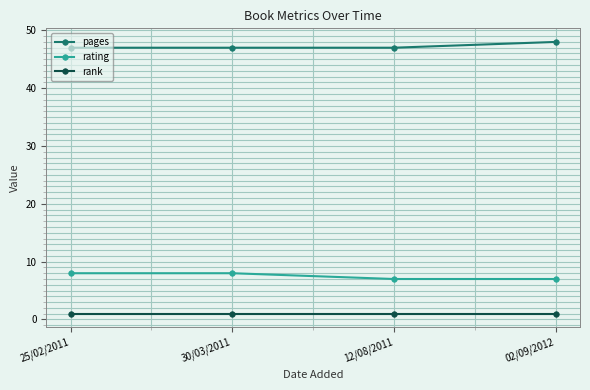

True or false: rating has a value of 7 at 02/09/2012.

True